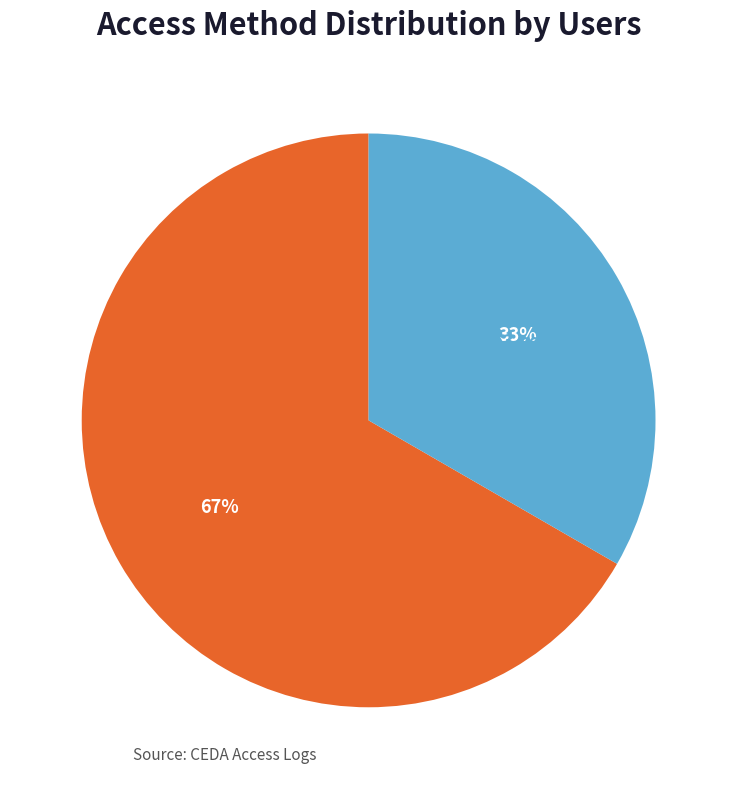

True or false: dap-thredds-download accounts for 67% of the total.

True